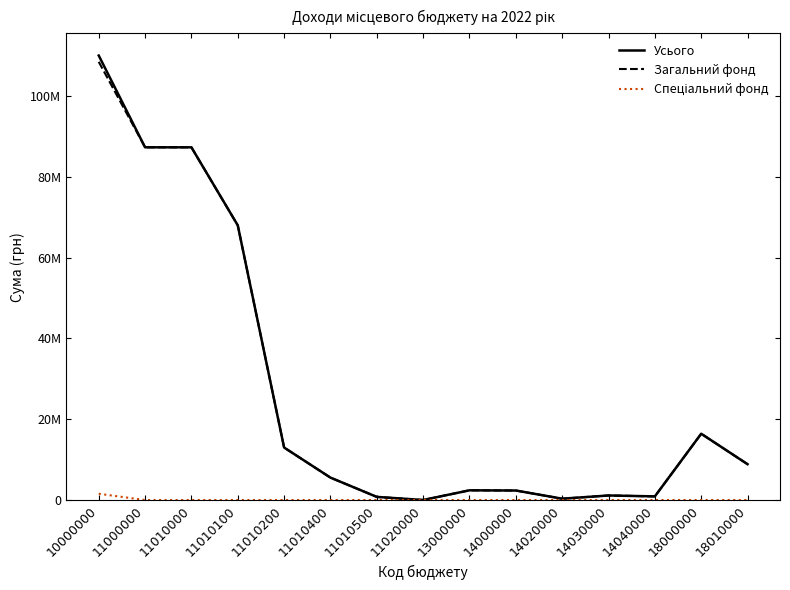

List the labels in order of Усього value, largest first.

10000000, 11000000, 11010000, 11010100, 18000000, 11010200, 18010000, 11010400, 13000000, 14000000, 14030000, 14040000, 11010500, 14020000, 11020000